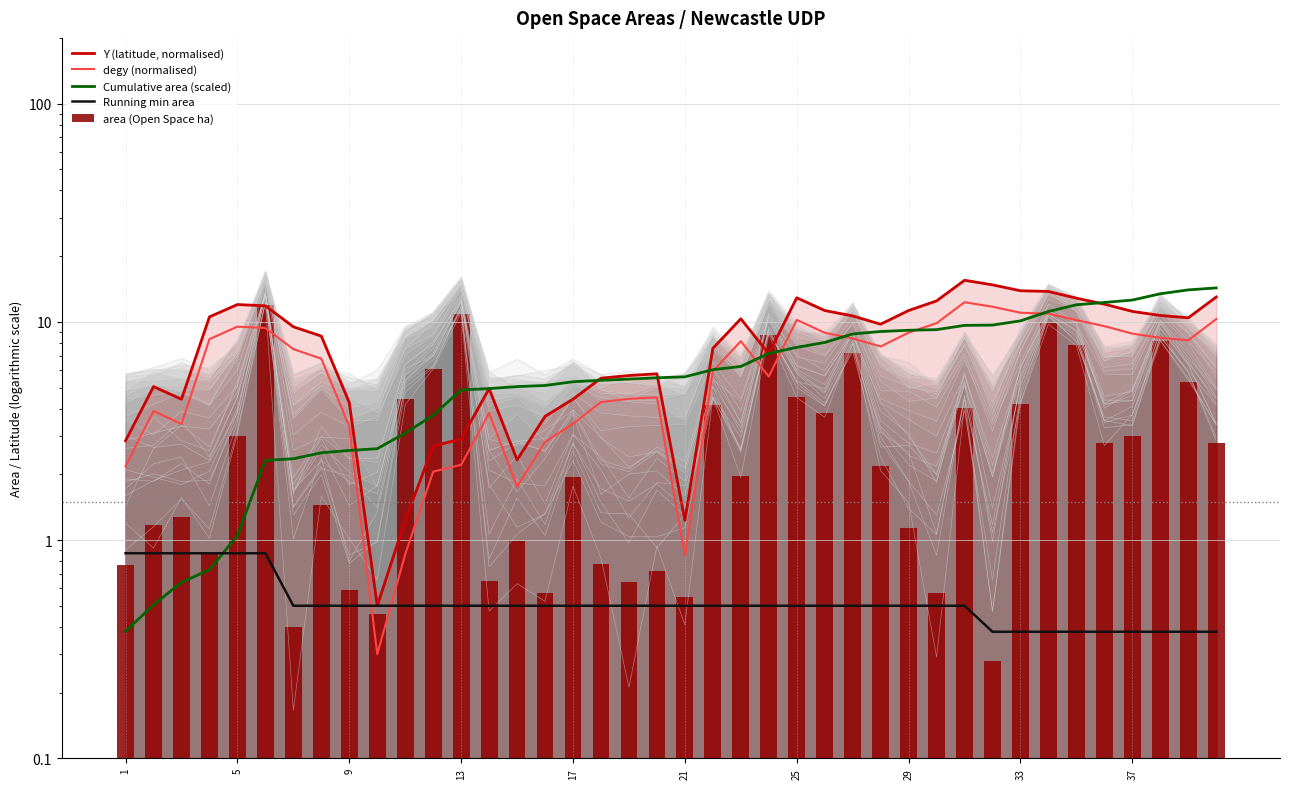

Reading left to right, list all the values displayed in this chart.

Y (latitude, normalised): 2.9	5.0	4.4	10.5	12.0	11.8	9.5	8.6	4.3	0.5	1.2	2.7	2.9	4.9	2.3	3.7	4.4	5.5	5.7	5.8	1.2	7.6	10.3	7.1	12.9	11.3	10.6	9.8	11.3	12.5	15.5	14.8	13.9	13.8	12.8	12.1	11.2	10.7	10.4	13.0
degy (normalised): 2.2	3.9	3.4	8.3	9.5	9.4	7.5	6.8	3.3	0.3	0.9	2.1	2.2	3.8	1.8	2.8	3.4	4.3	4.4	4.5	0.8	5.9	8.2	5.6	10.2	8.9	8.4	7.7	8.9	9.9	12.3	11.7	11.0	10.9	10.2	9.6	8.8	8.4	8.2	10.3
Cumulative area (scaled): 0.4	0.5	0.6	0.7	1.0	2.3	2.4	2.5	2.6	2.6	3.1	3.7	4.9	4.9	5.0	5.1	5.3	5.4	5.5	5.5	5.6	6.0	6.2	7.2	7.6	8.0	8.8	9.0	9.1	9.2	9.6	9.7	10.1	11.1	12.0	12.3	12.6	13.4	14.0	14.3
Running min area: 0.9	0.9	0.9	0.9	0.9	0.9	0.5	0.5	0.5	0.5	0.5	0.5	0.5	0.5	0.5	0.5	0.5	0.5	0.5	0.5	0.5	0.5	0.5	0.5	0.5	0.5	0.5	0.5	0.5	0.5	0.5	0.4	0.4	0.4	0.4	0.4	0.4	0.4	0.4	0.4
area (Open Space ha): 0.8	1.2	1.3	0.9	3.0	12.0	0.4	1.4	0.6	0.5	4.4	6.0	10.8	0.7	1.0	0.6	1.9	0.8	0.6	0.7	0.6	4.2	2.0	8.7	4.5	3.8	7.2	2.2	1.1	0.6	4.0	0.3	4.2	9.9	7.8	2.8	3.0	8.2	5.3	2.8